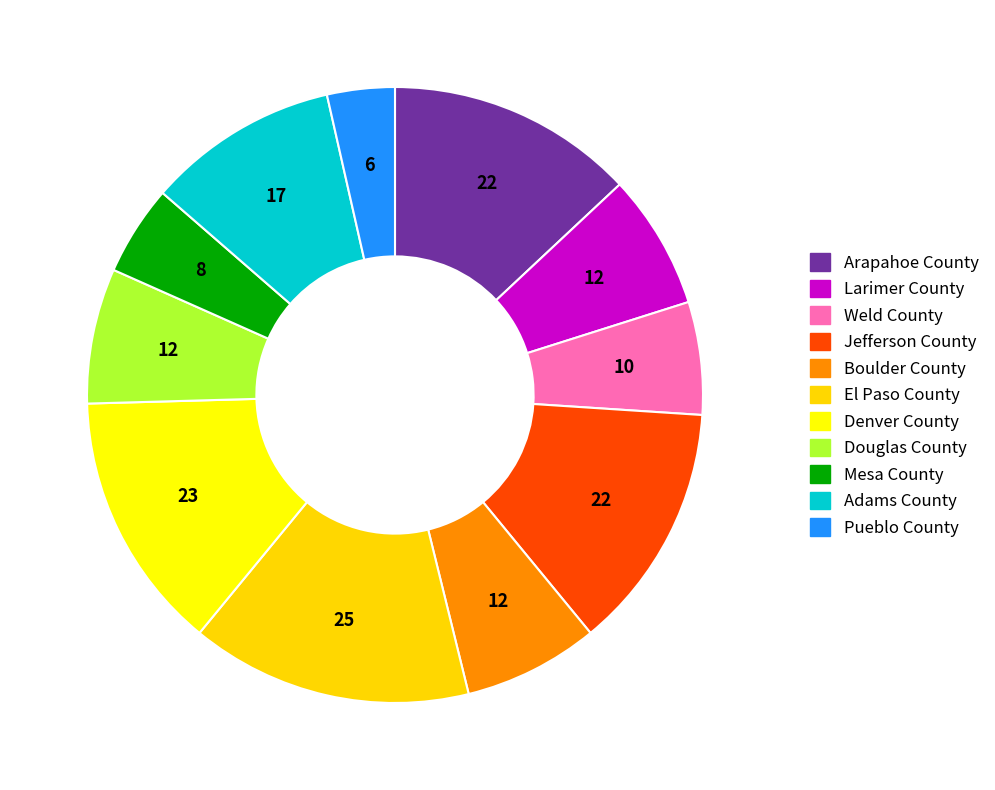

Count the number of slices in the pie.

11